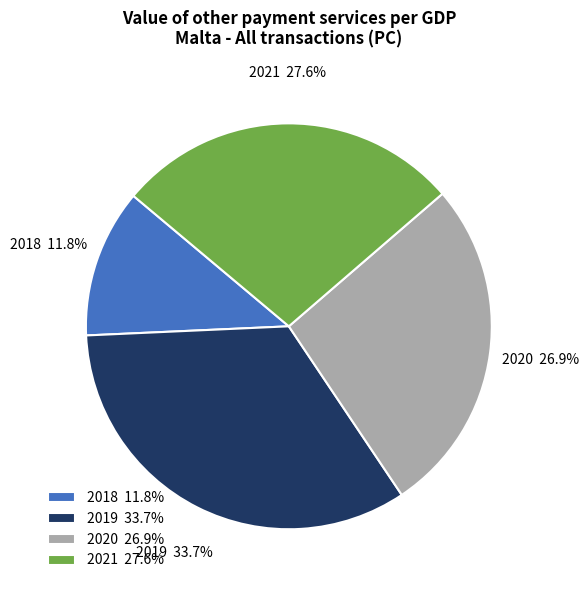

Approximately how many times larger is the value at 2020 26.9% compared to 2021 27.6%?

1.0